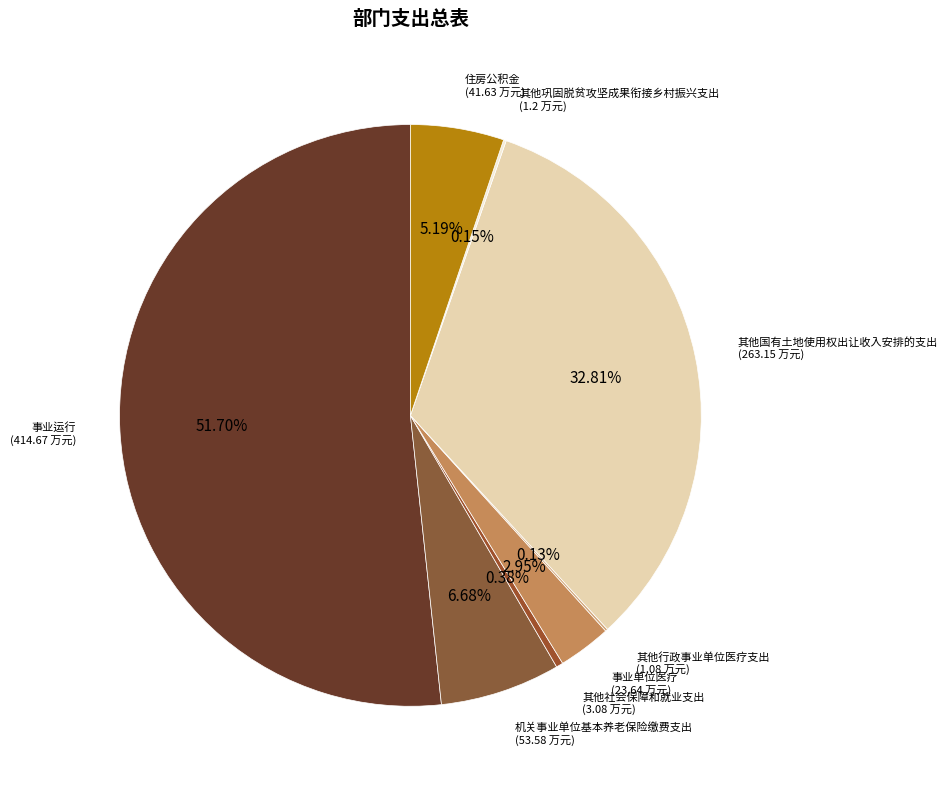

How many slices are in this pie chart?

8